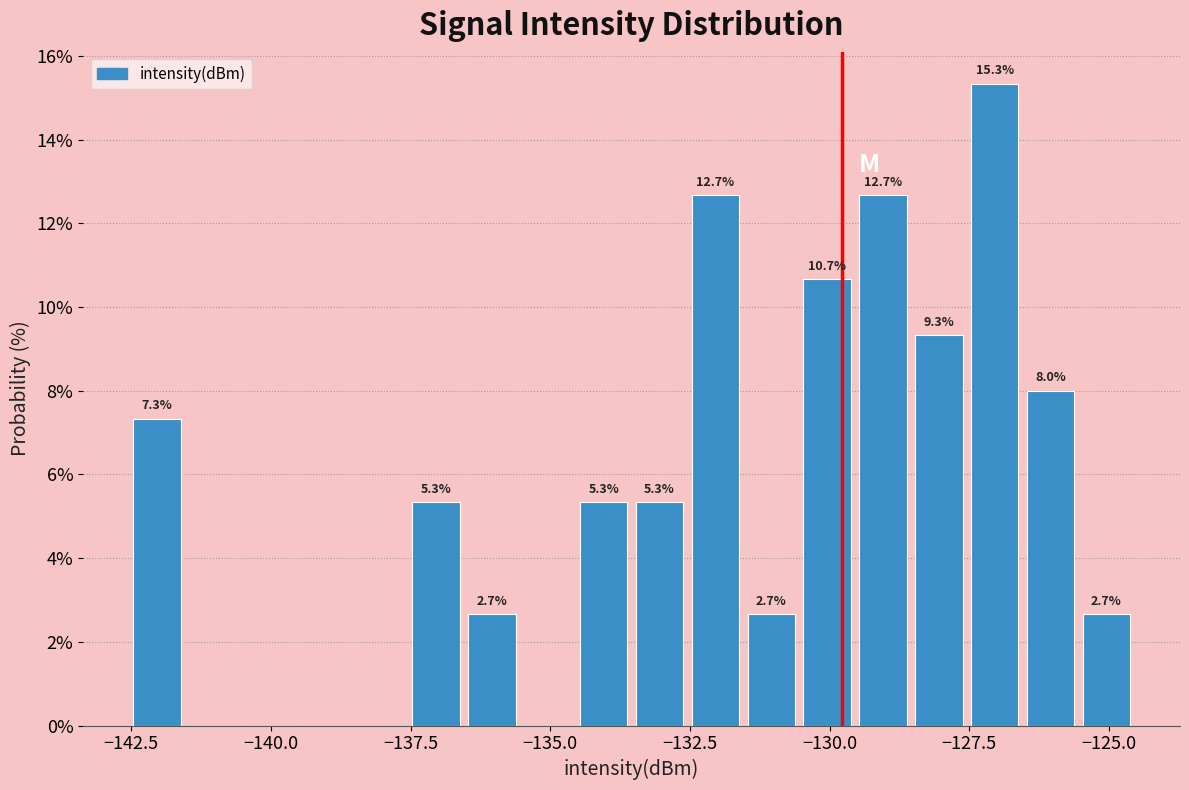

Around what value on the x-axis is the tallest bar? Give the approximate position of its centre, as read against the axis.

-127.0